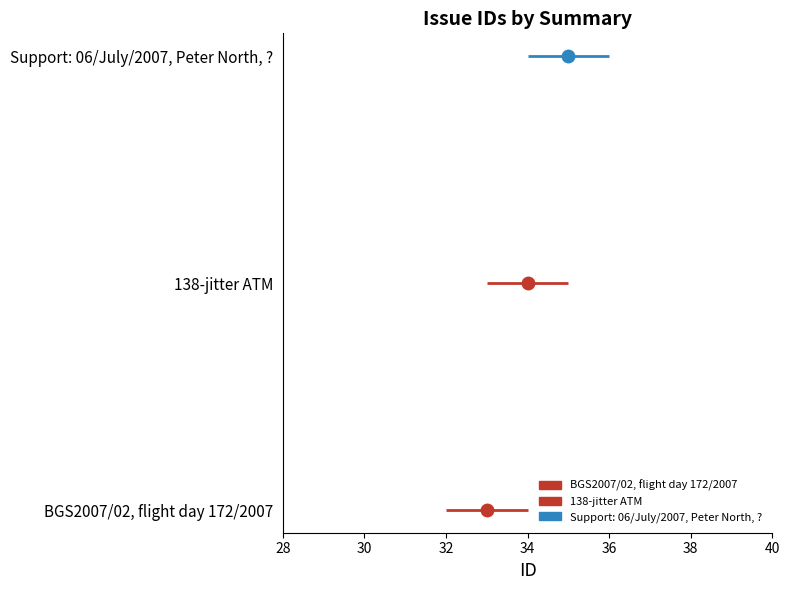

Count the number of values greater than 34.

1